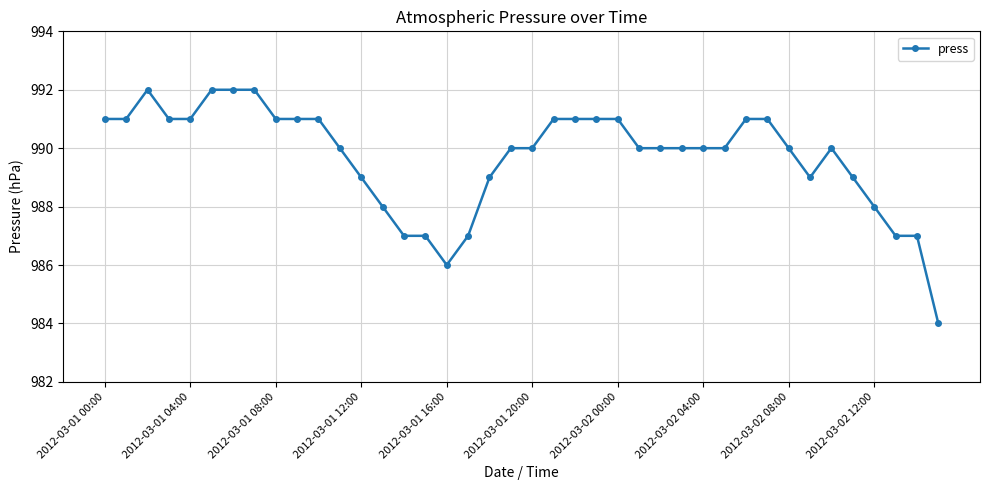

What is the value of the 38th point from the left?

987